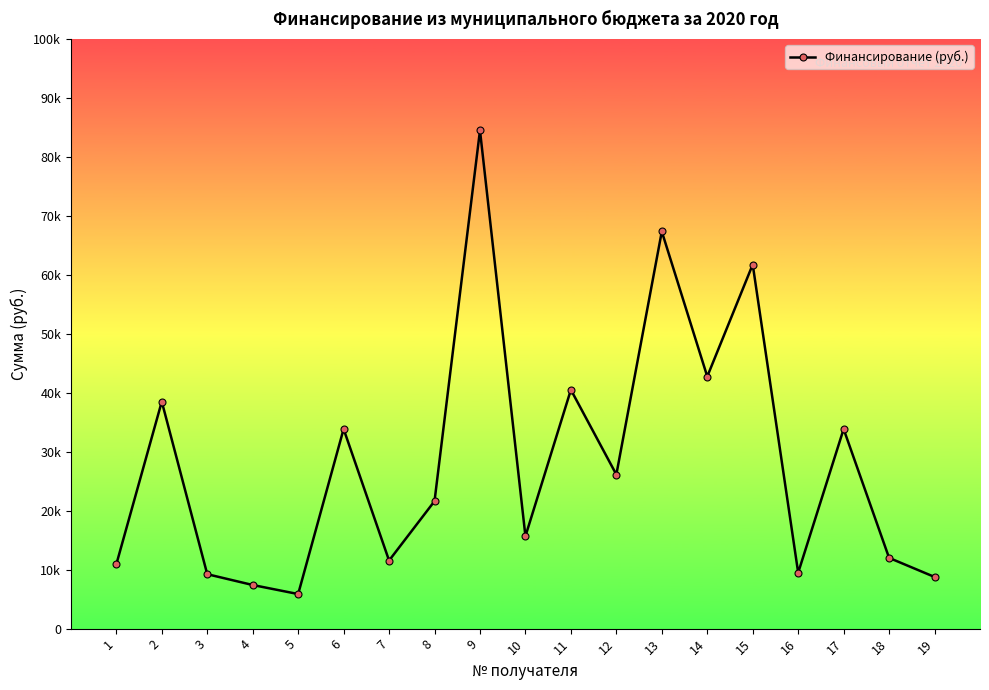

True or false: there are more than 2 points higher than both neighbors.

True